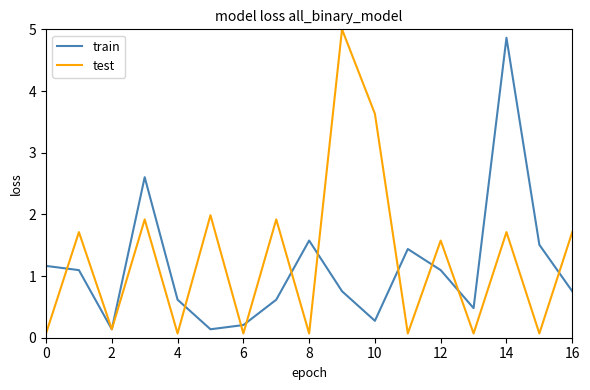

Count the number of categories in the chart.

17